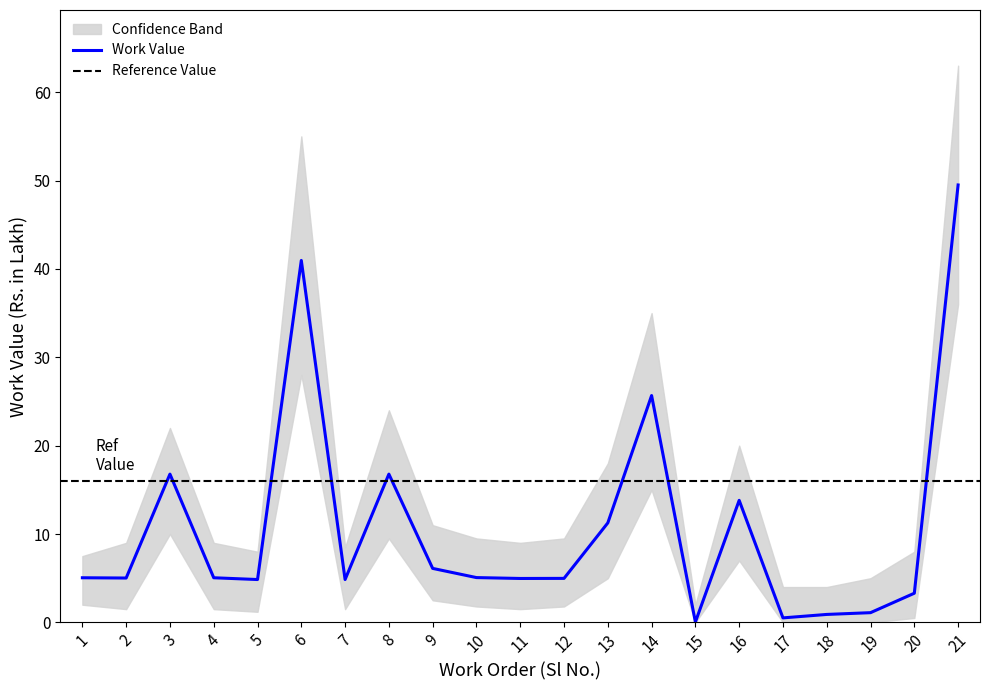

True or false: upper_band and Work Value intersect in this chart.

False